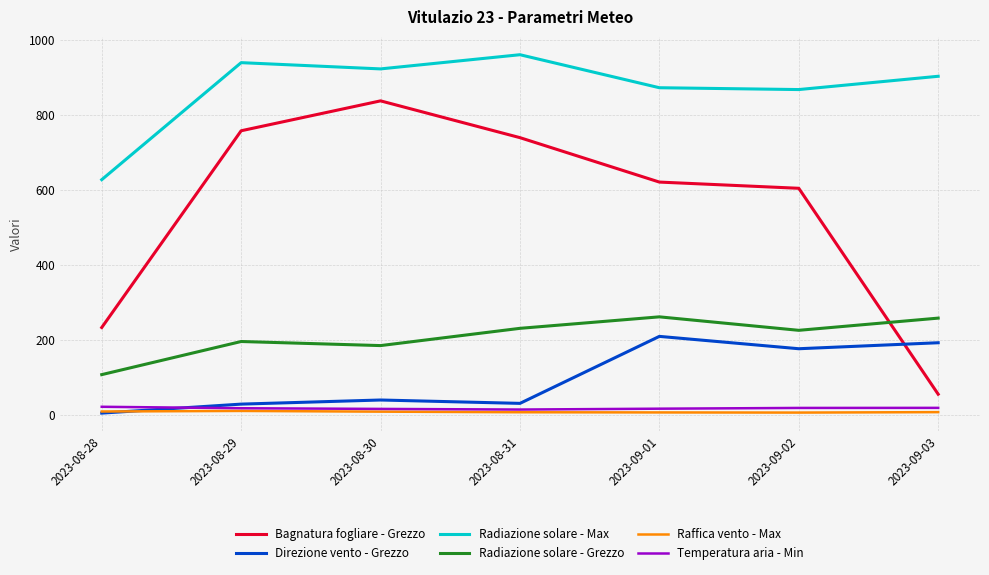

How many series are shown in this chart?

6